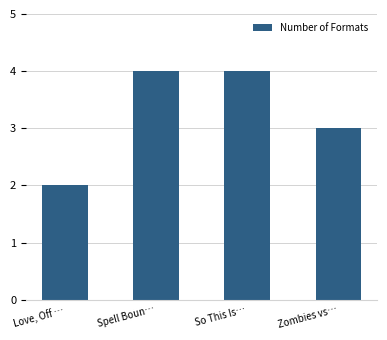

Are the bars horizontal?

No